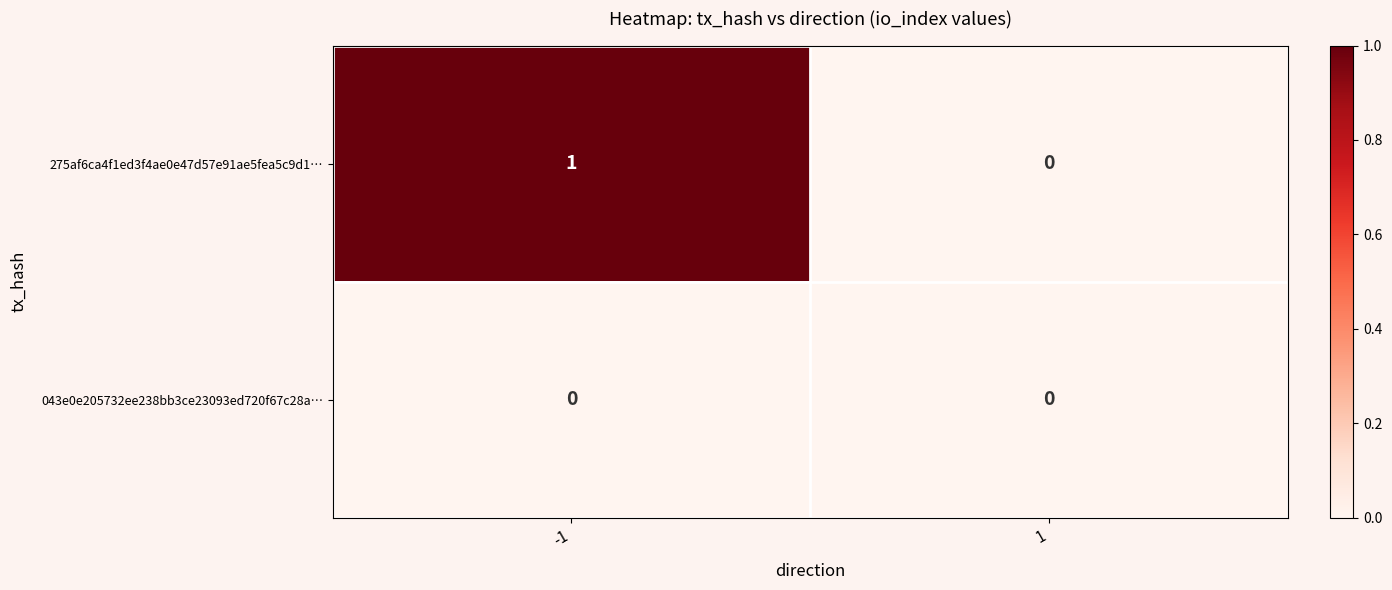

Reading left to right, what are all the values shown in this chart?

275af6ca4f1ed3f4ae0e47d57e91ae5fea5c9d1…: -1=1	1=0
043e0e205732ee238bb3ce23093ed720f67c28a…: -1=0	1=0